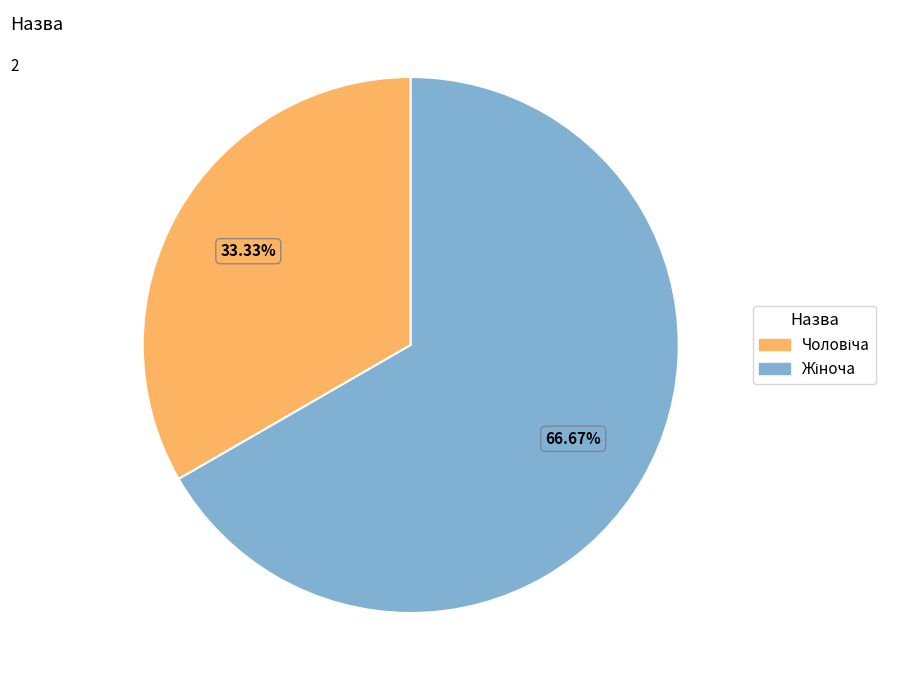

Is there a majority slice in this chart?

Yes